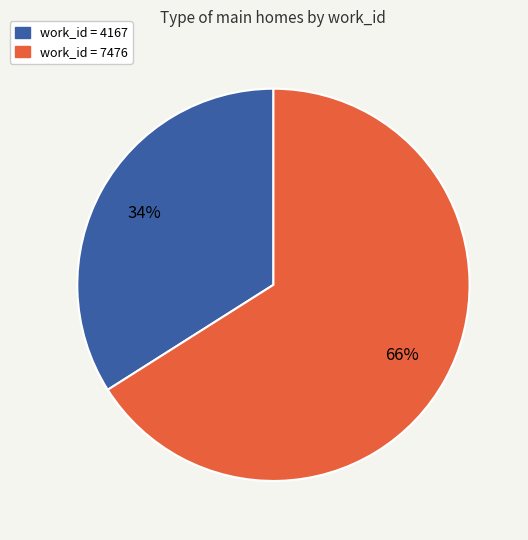

Is there any slice that represents more than half of the pie?

Yes